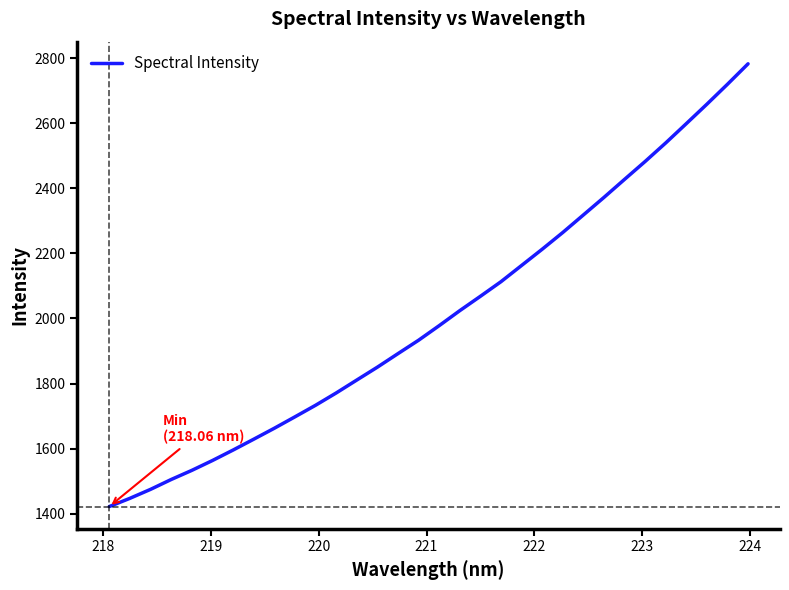

What is the minimum value shown in the chart?

1421.8